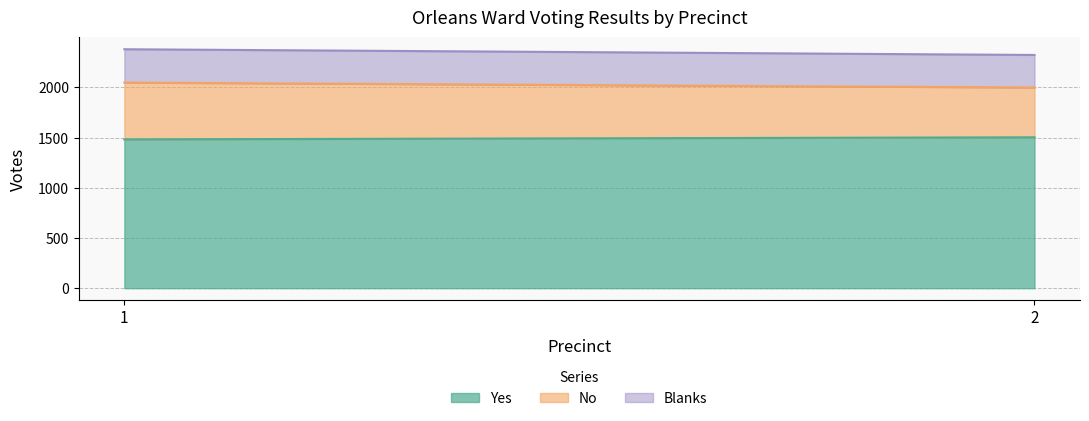

Reading left to right, list all the values displayed in this chart.

Yes: 1=1482	2=1503
No: 1=566	2=496
Blanks: 1=332	2=324